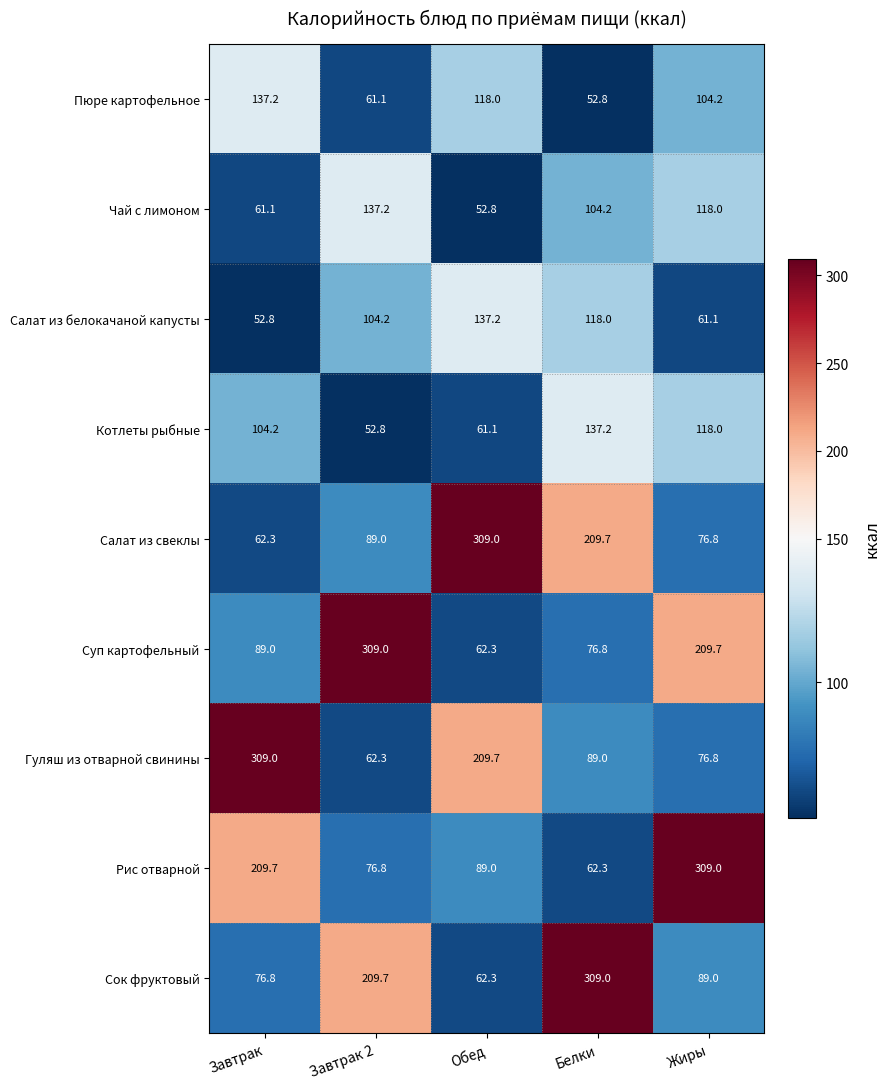

Is it true that Салат из белокачаной капусты equals 72.3 at Белки?

False